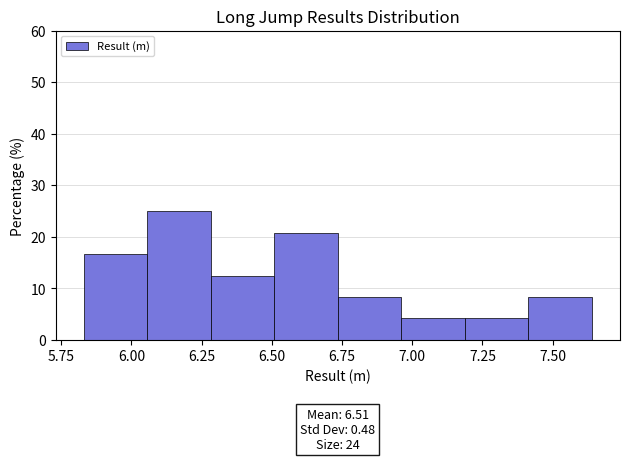

Over which range of the x-axis is the bar tallest?

6.05 to 6.30